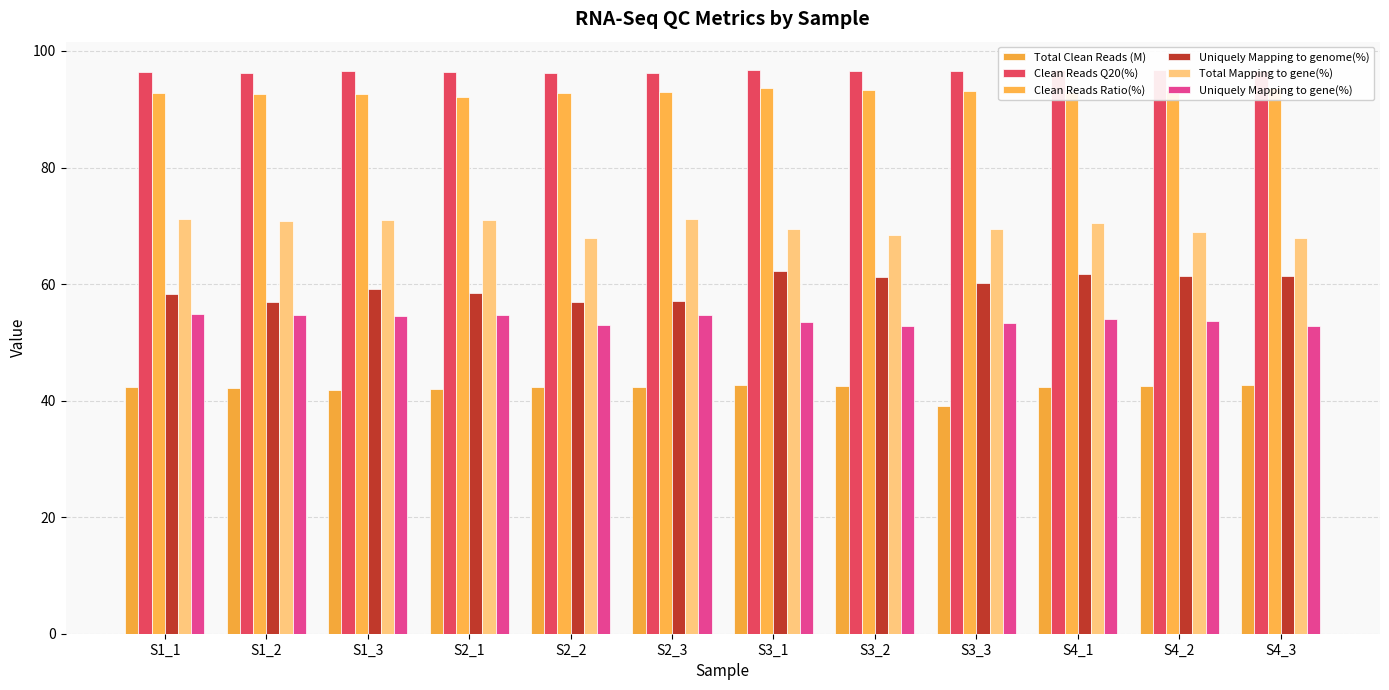

Count the number of data series in this chart.

6